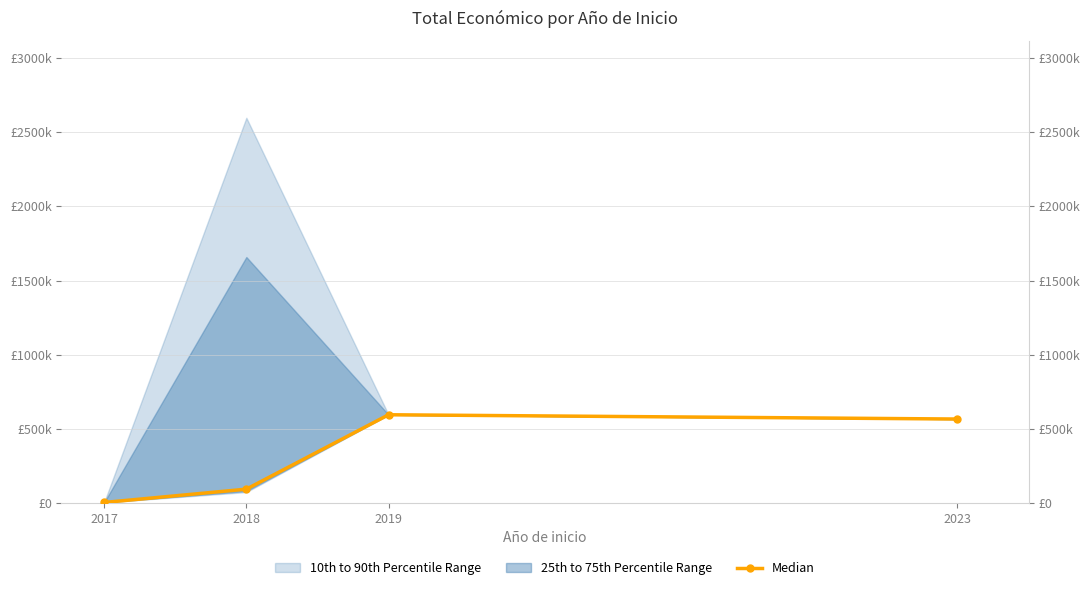

What is the minimum value shown in the chart?

3840